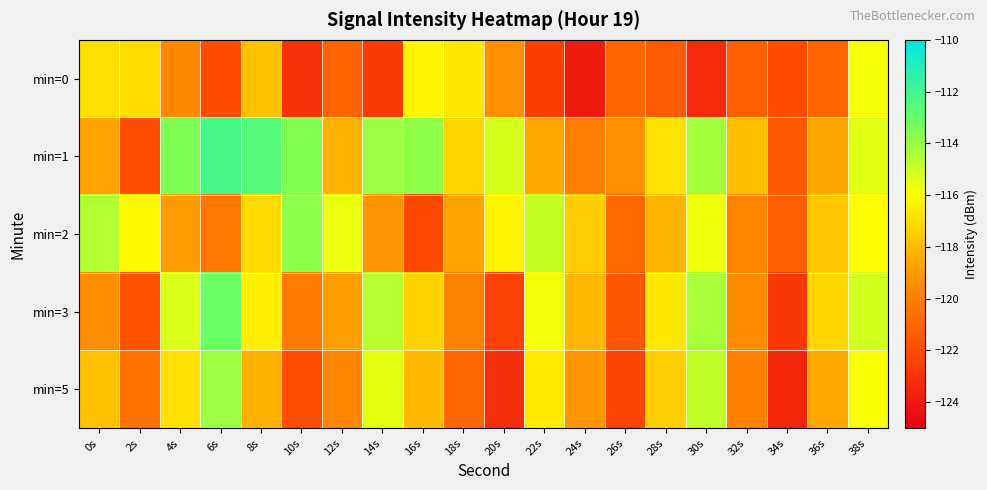

What is the difference between the highest and lowest values at 2s?

5.7